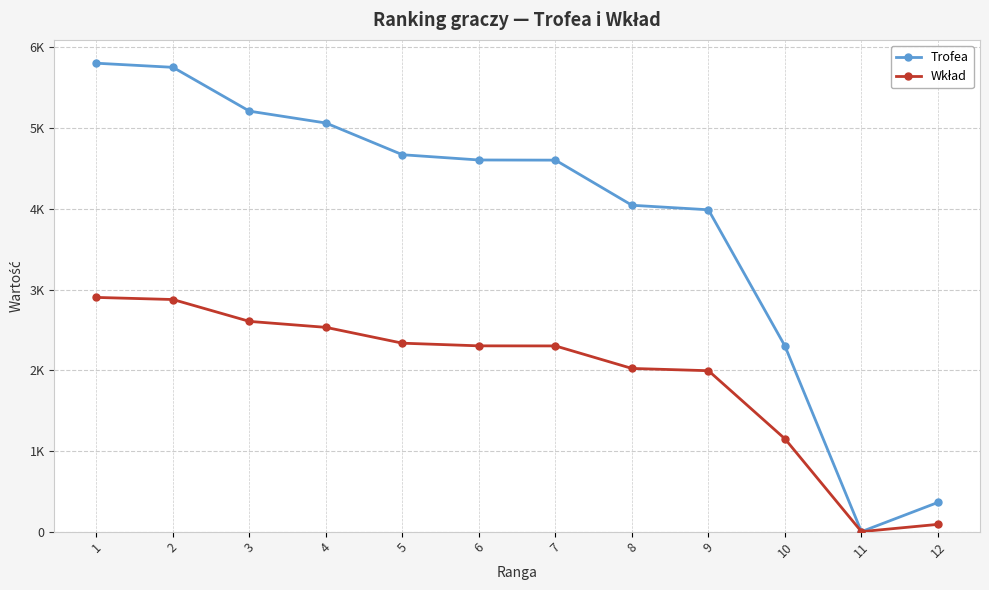

Rank the series by their maximum value, from highest to lowest.

Trofea, Wkład